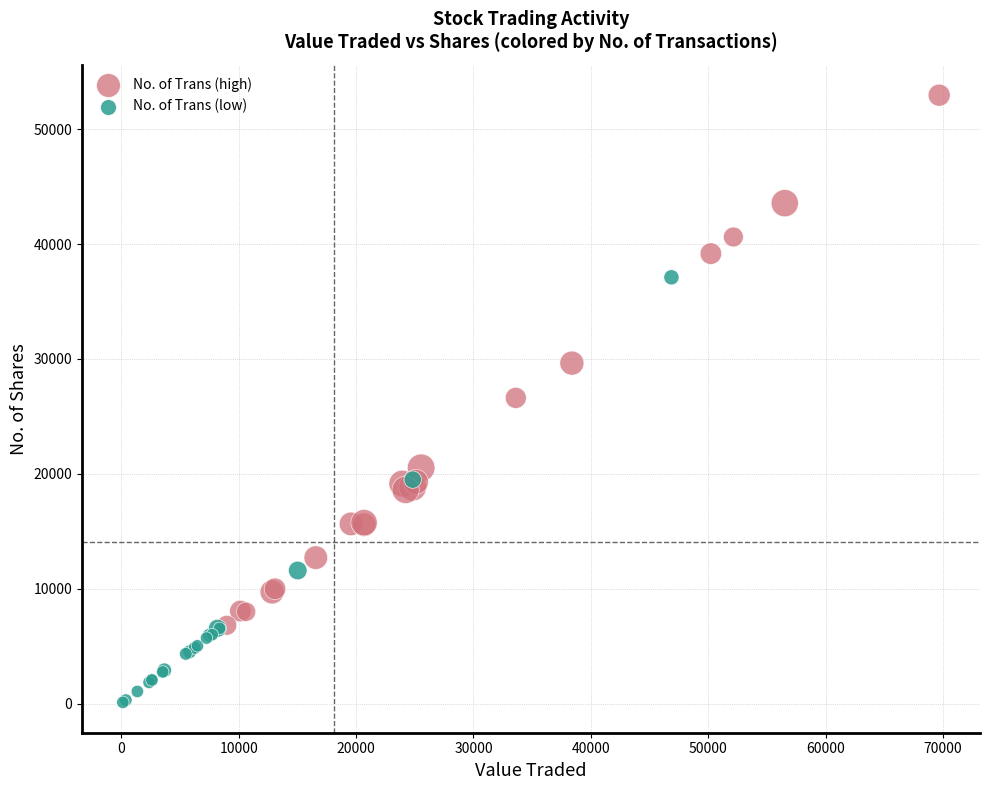

Which series has the widest spread of Y values?

No. of Trans (high)